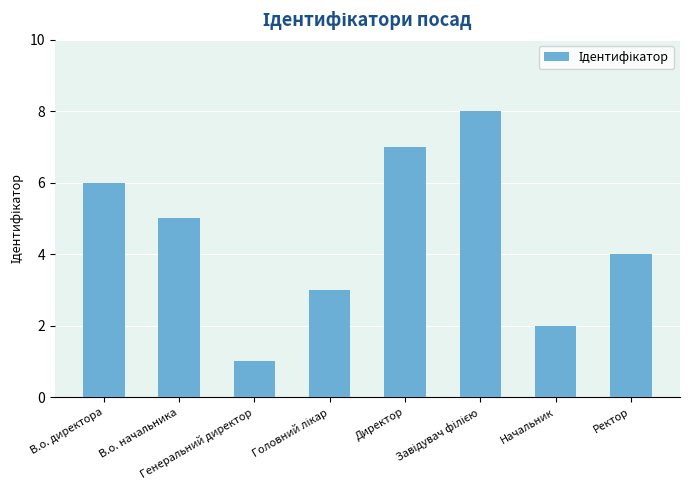

The value at Директор is 3. True or false?

False